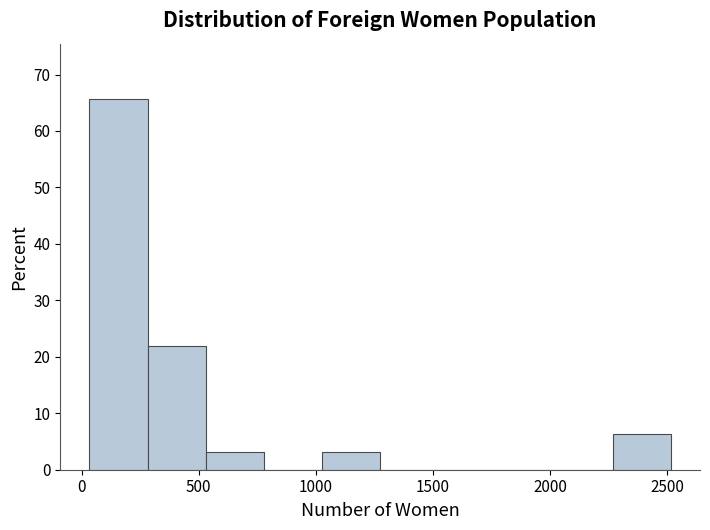

Reading left to right, list every bar in this chart as the range it spans on the x-axis followed by its height. Neither the bar edges nor the heights are printed on the chart, so give them approximately, as read against the axes.

50 to 300: 66
300 to 550: 22
550 to 800: 3
800 to 1050: 0
1050 to 1250: 3
1250 to 1500: 0
1500 to 1750: 0
1750 to 2000: 0
2000 to 2250: 0
2250 to 2500: 6